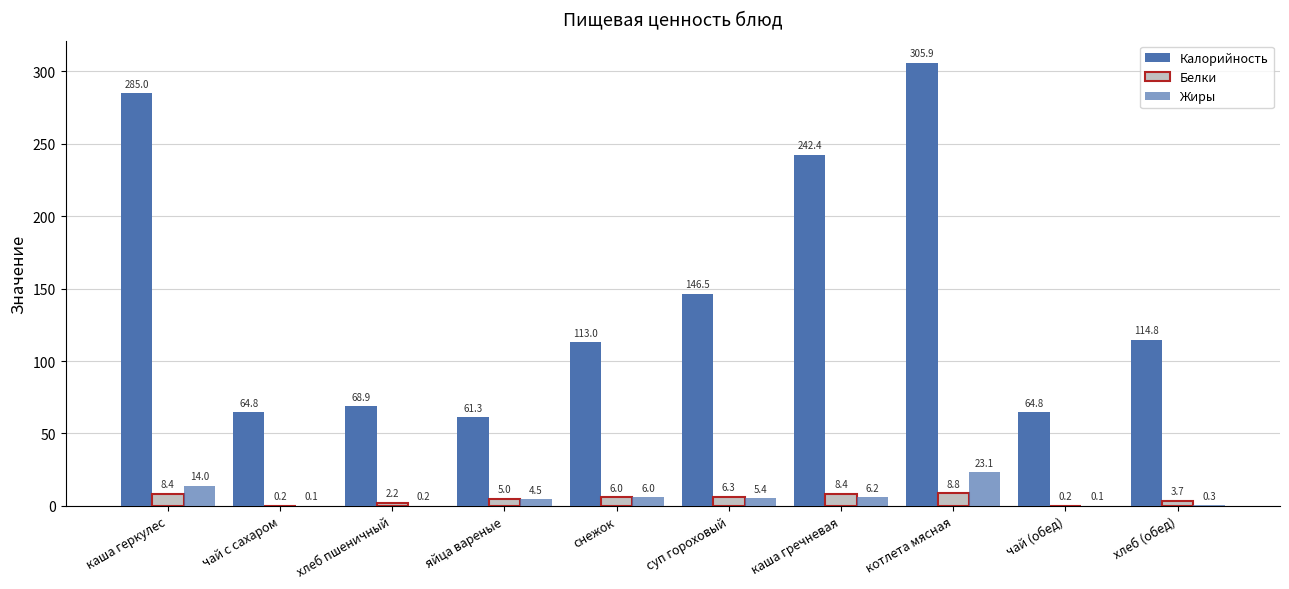

Are the bars grouped side by side (vs. stacked)?

Yes